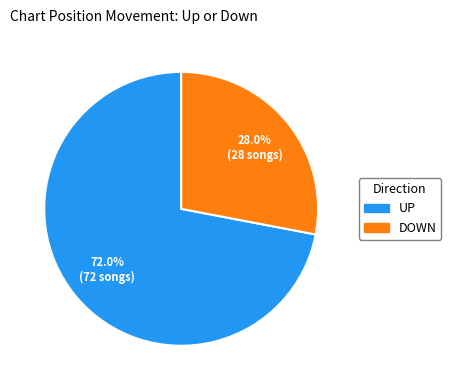

Is there a majority slice in this chart?

Yes